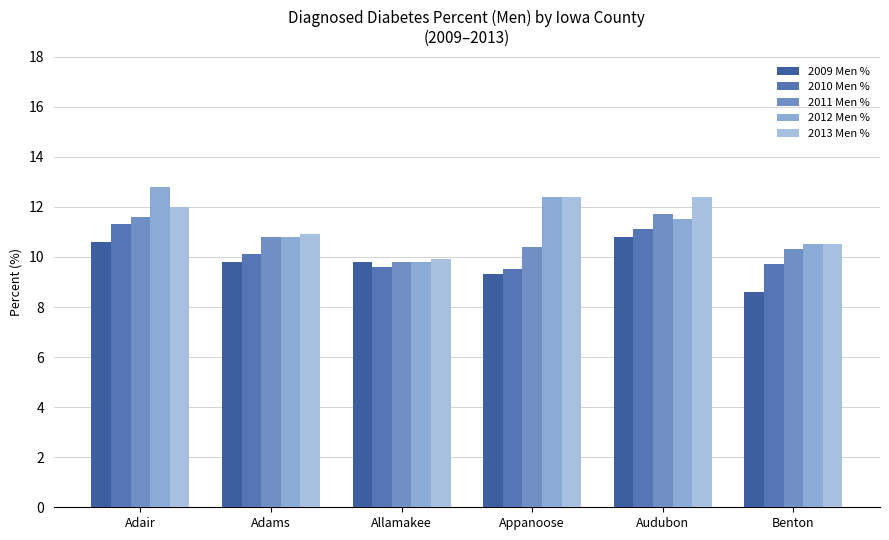

Is it true that 2012 Men % equals 11.5 at Audubon?

True